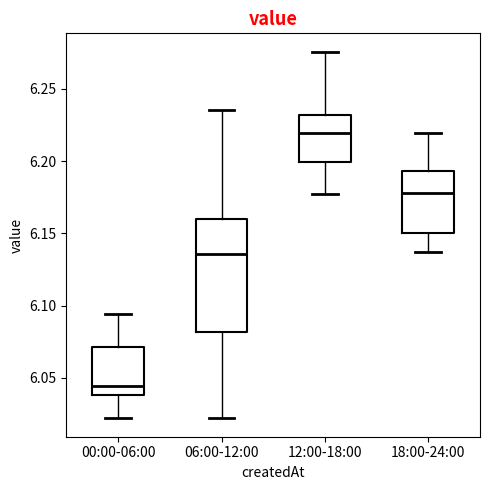

Which box has the lowest median line?

00:00-06:00